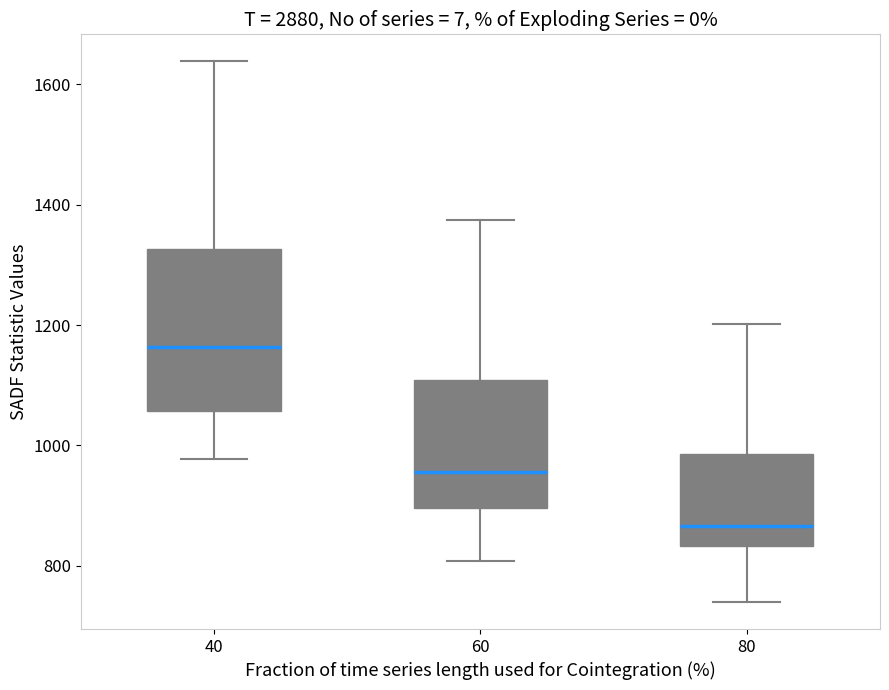

Which box's median line is the lowest?

80